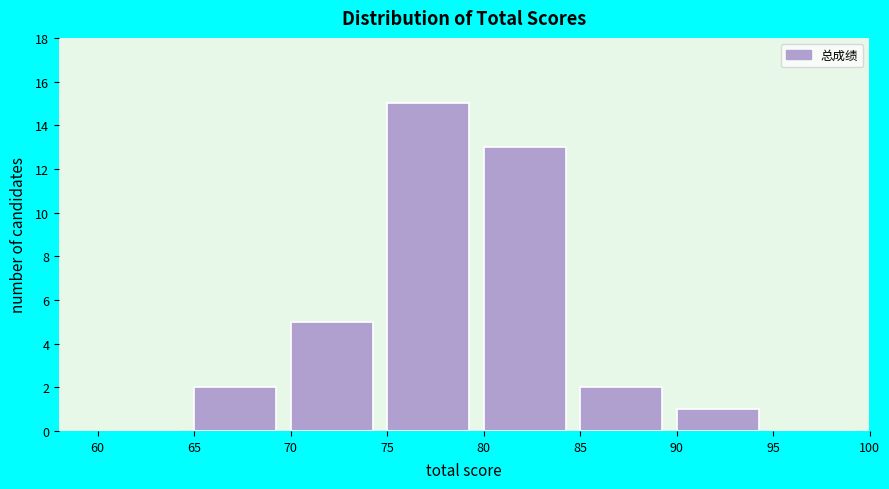

What is the height of the bar covering 75 to 80 on the x-axis? The values are not printed on the chart, so give them approximately, as read against the axis.

15